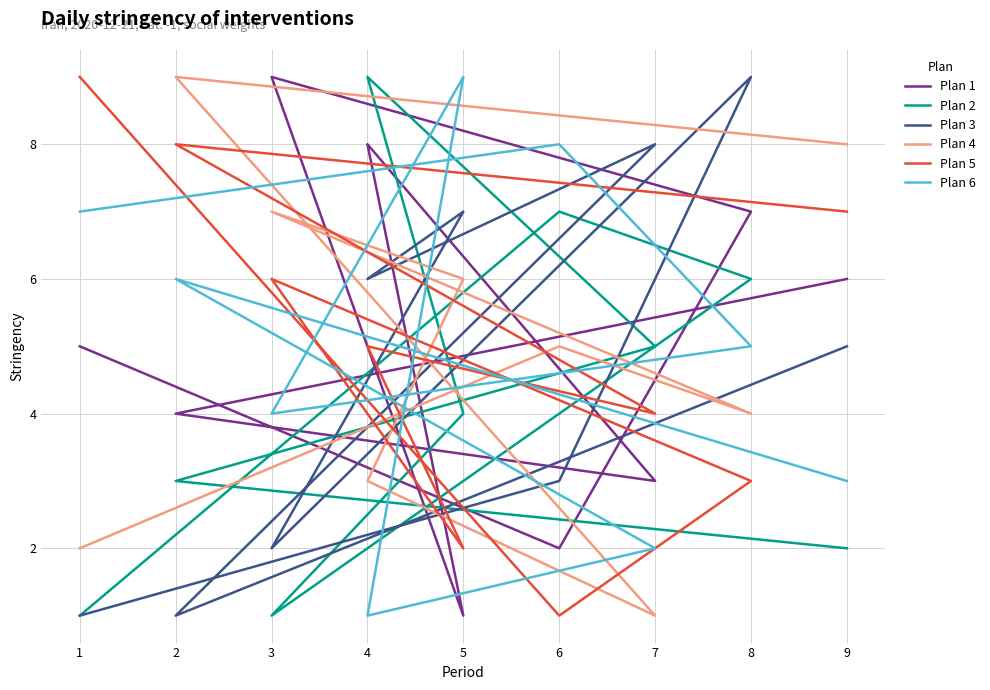

Which series has the largest total across all categories?

Plan 1